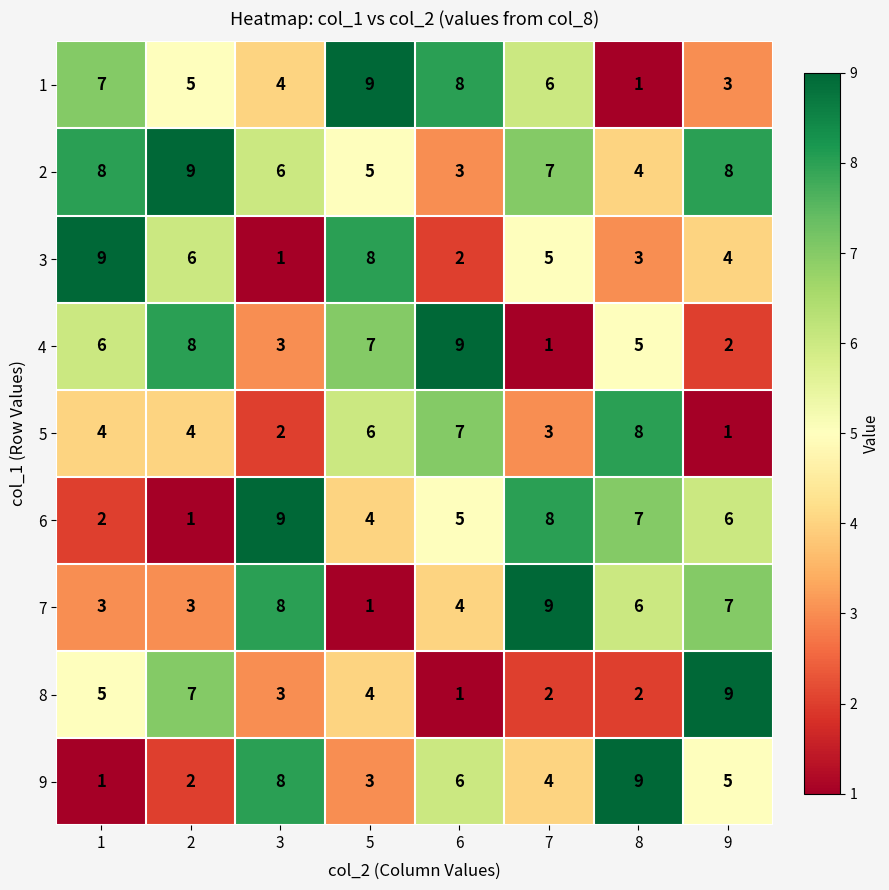

How many series are shown in this chart?

9